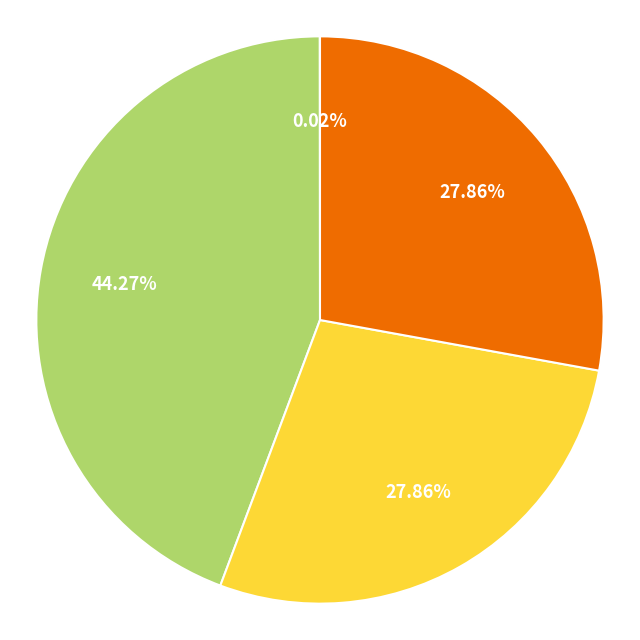

Does any single category account for the majority?

No